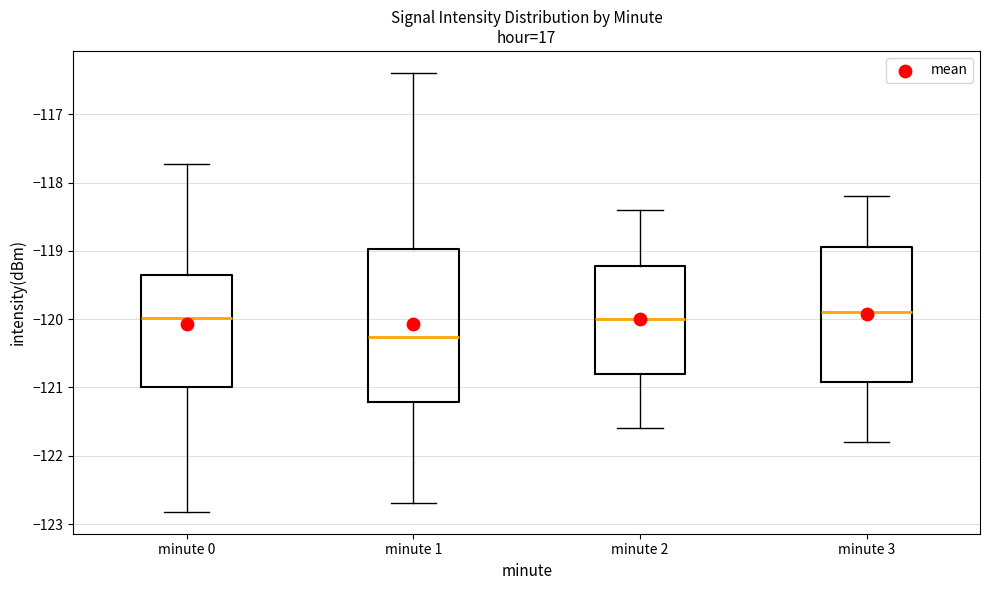

Reading left to right, transcribe this box plot: for each box, give where its median line is, the range the box spans, and where its two whiskers end, as read against the y-axis. The values are not printed on the chart, so give them approximately, as read against the axis.

minute 0: median -120.0, box -121.0 to -119.4, whiskers -122.8 to -117.7
minute 1: median -120.3, box -121.2 to -119.0, whiskers -122.7 to -116.4
minute 2: median -120.0, box -120.8 to -119.2, whiskers -121.6 to -118.4
minute 3: median -119.9, box -120.9 to -118.9, whiskers -121.8 to -118.2